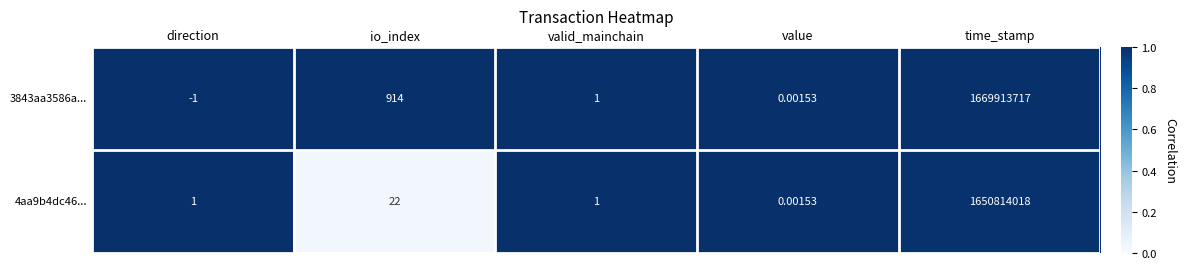

List the labels in order of 3843aa3586a... value, largest first.

time_stamp, io_index, valid_mainchain, value, direction